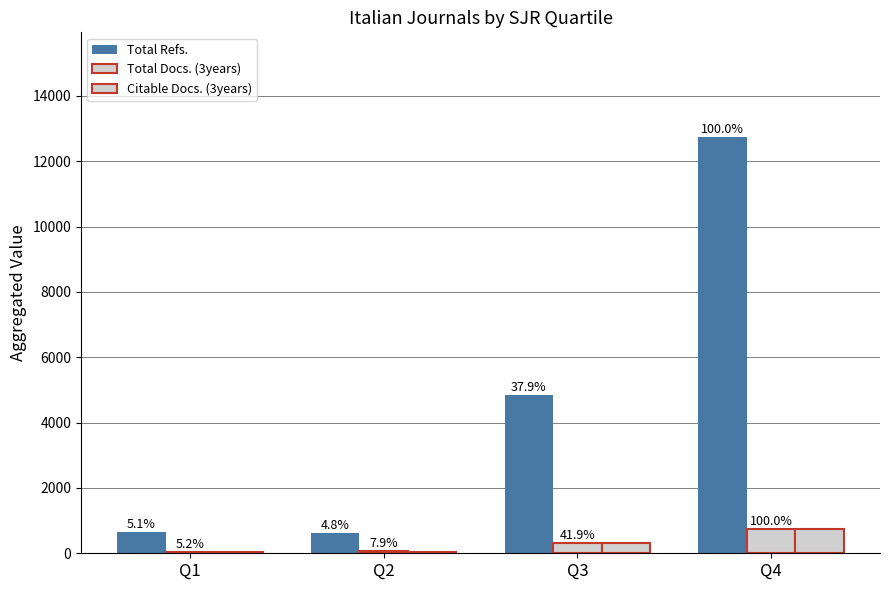

Read the Total Refs. value at Q1, to the nearest 100.

700